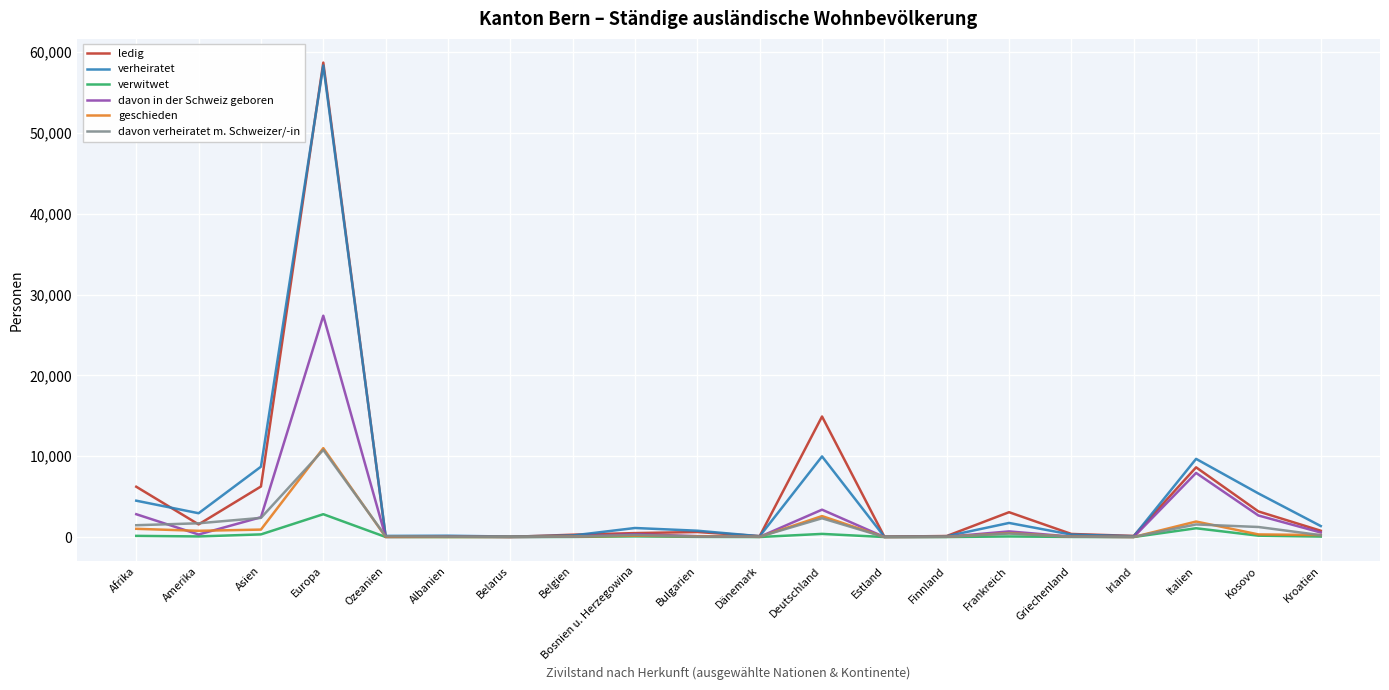

At which category is the sum across all series the highest?

Europa